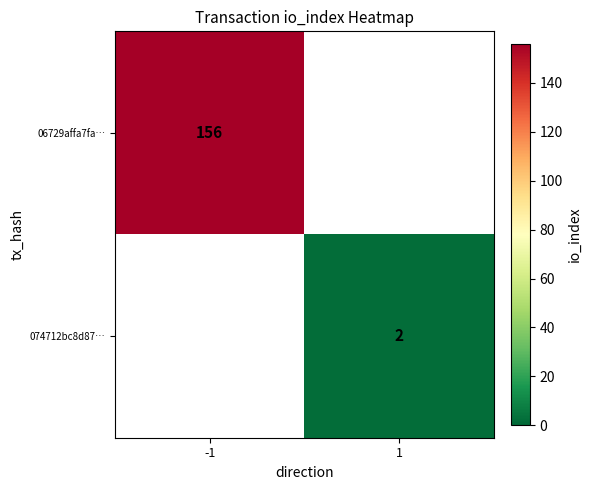

Is the value of 06729affa7fa… at -1 greater than the value of 074712bc8d87… at 1?

Yes